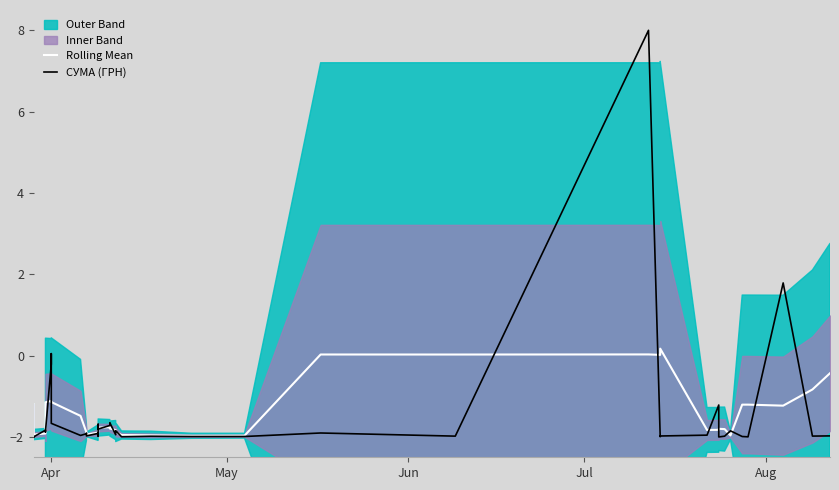

Rank the series by their average value, from highest to lowest.

Rolling Mean, СУМА (ГРН)